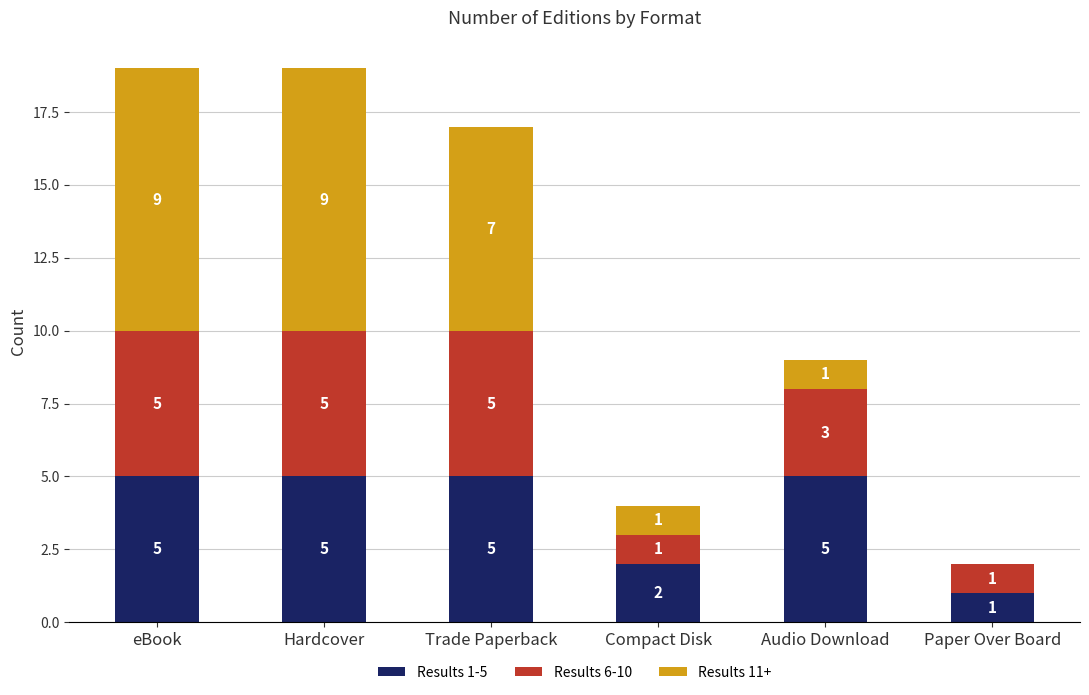

What is the sum of all Results 1-5 values?

23